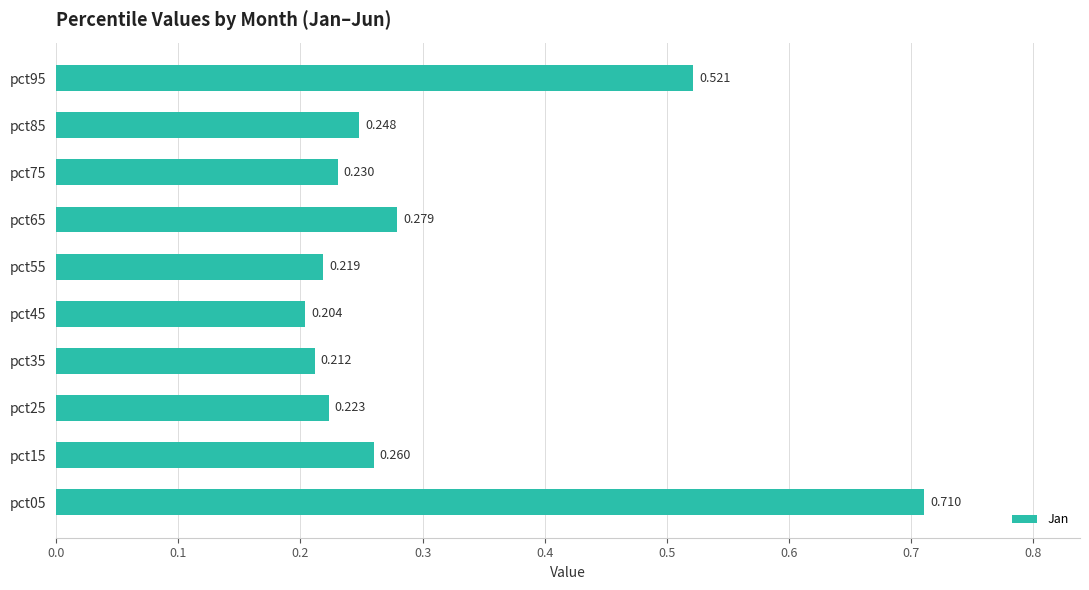

Which category has the lowest value across all series?

pct45